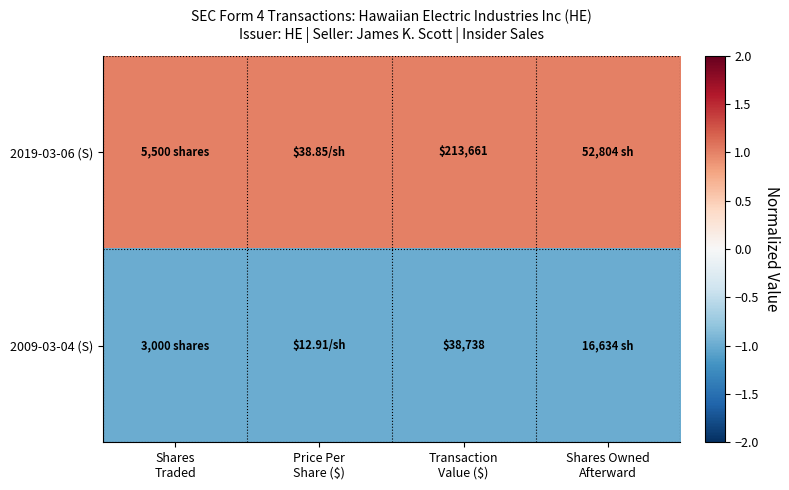

List the series in order of their peak value, lowest first.

2009-03-04 (S), 2019-03-06 (S)